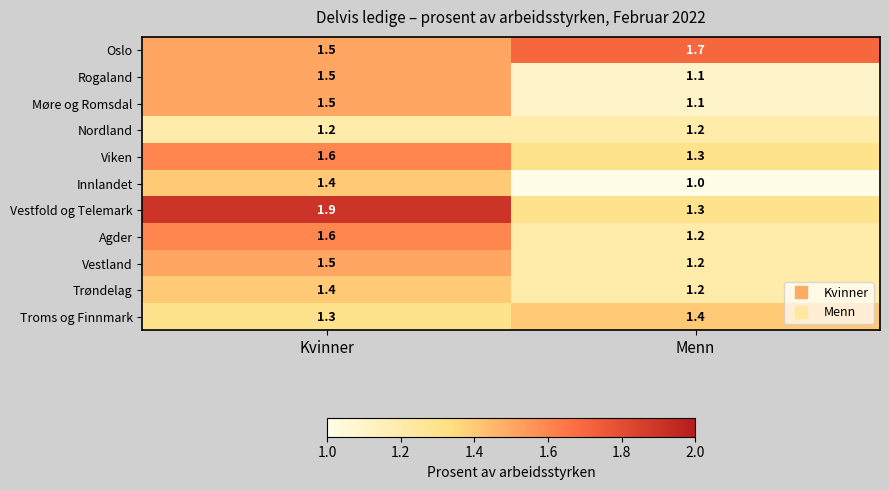

How many series are shown in this chart?

11